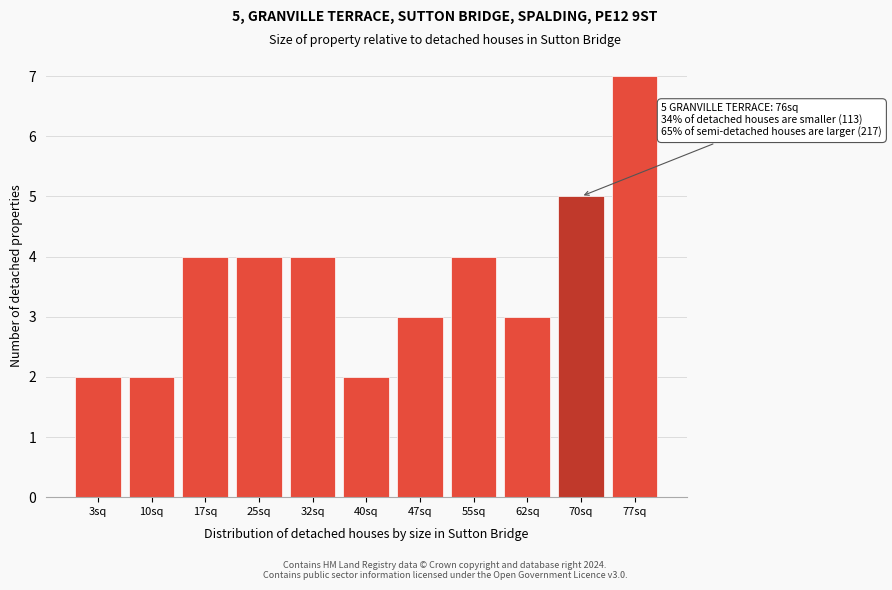

Reading right to left, extract all data points from this chart.

7	5	3	4	3	2	4	4	4	2	2